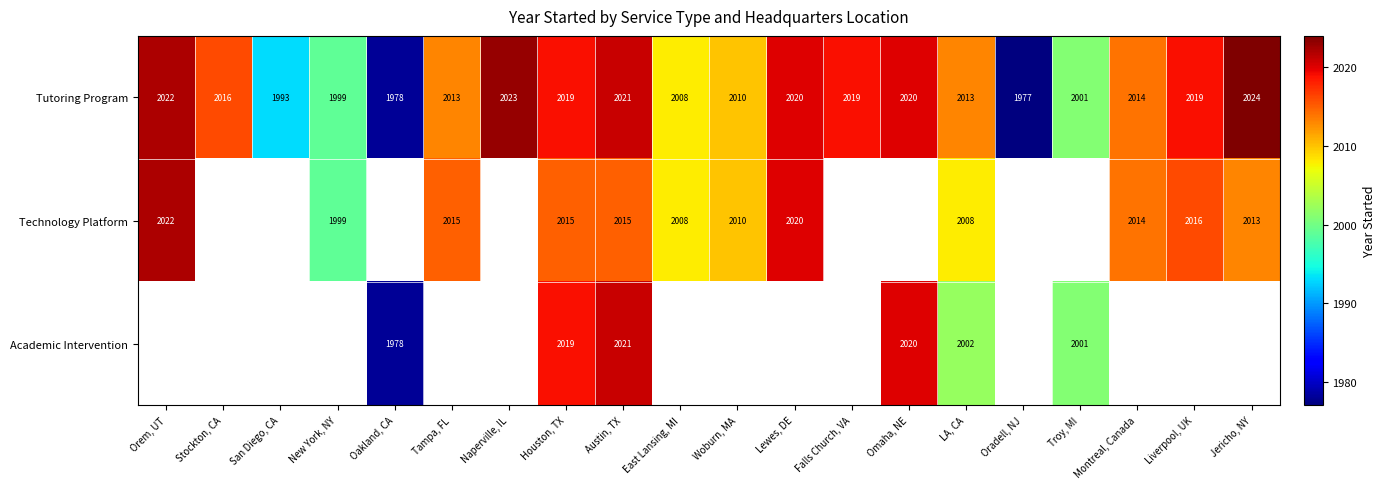

Is it true that Academic Intervention equals 2020 at Omaha, NE?

True